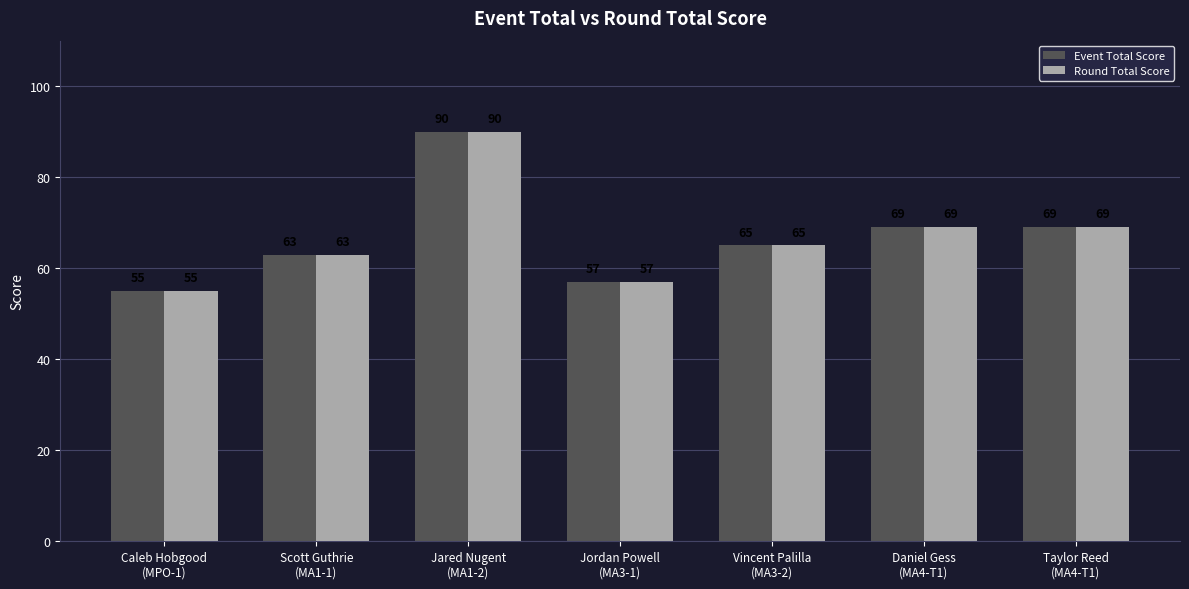

What is the sum of the Round Total Score values at Jordan Powell
(MA3-1) and Taylor Reed
(MA4-T1)?

126